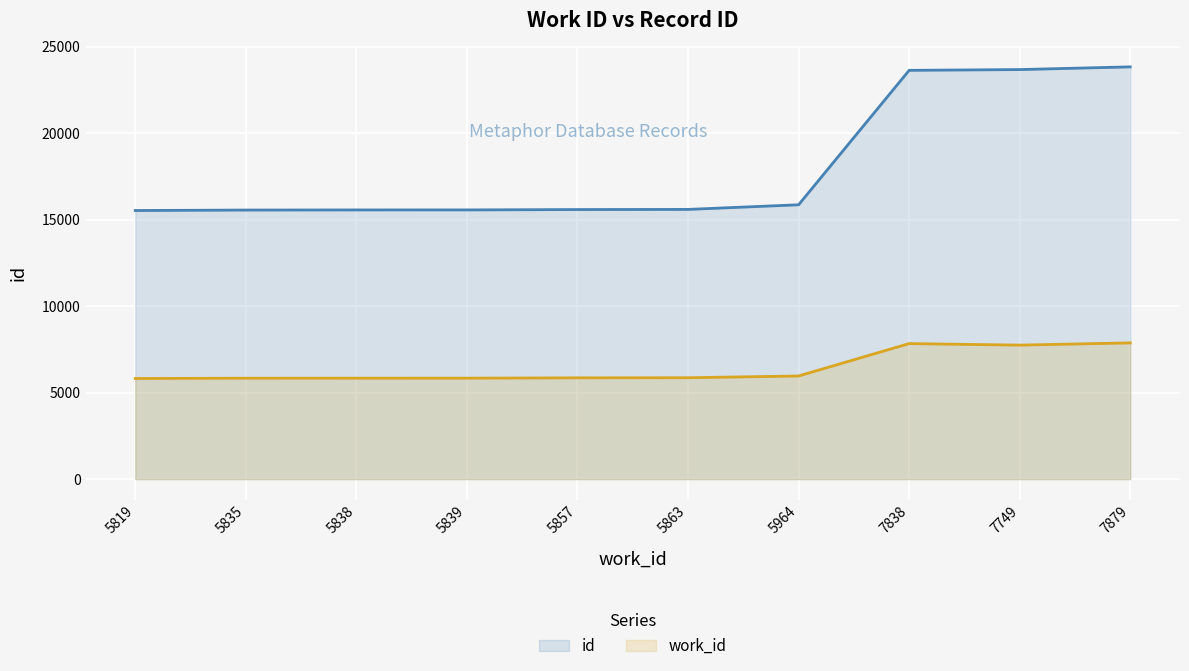

Is it true that work_id equals 9161 at 5839?

False